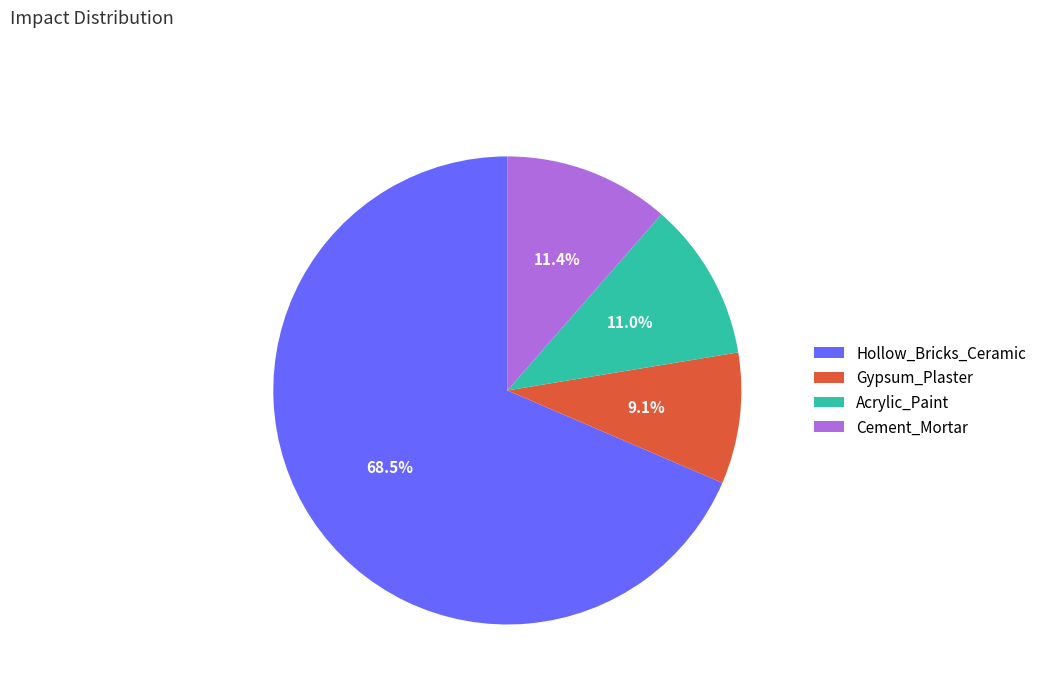

How much of the chart is everything except Hollow_Bricks_Ceramic?

31.5%